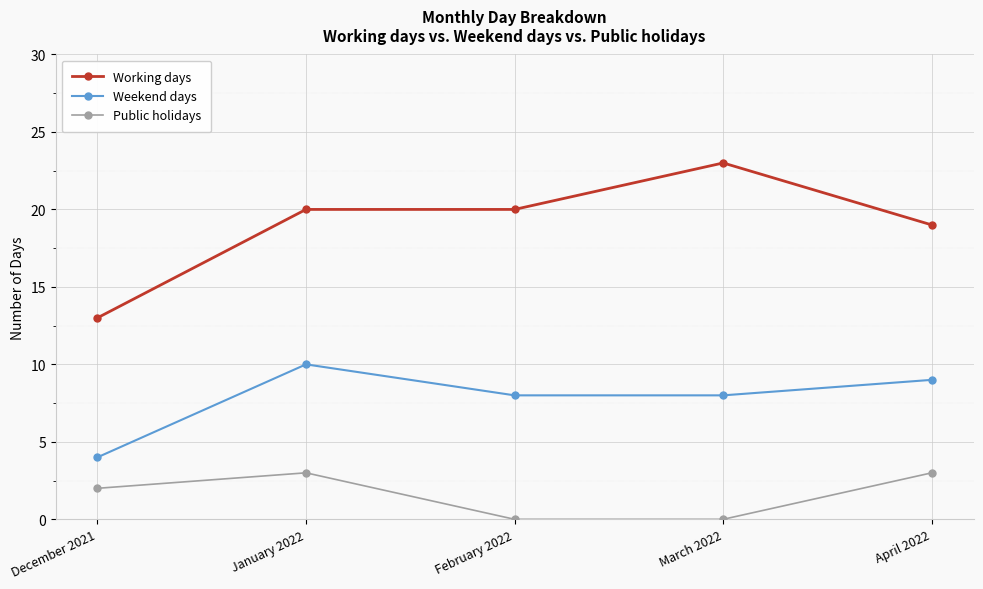

Is it true that Weekend days equals 12 at March 2022?

False